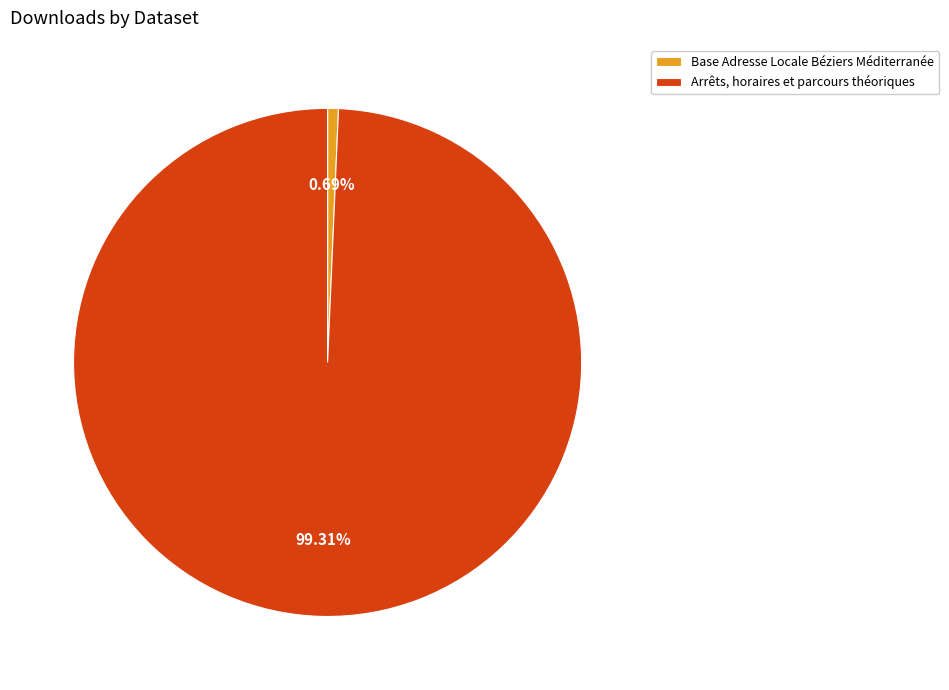

To the nearest percent, what is the average slice percentage?

50%